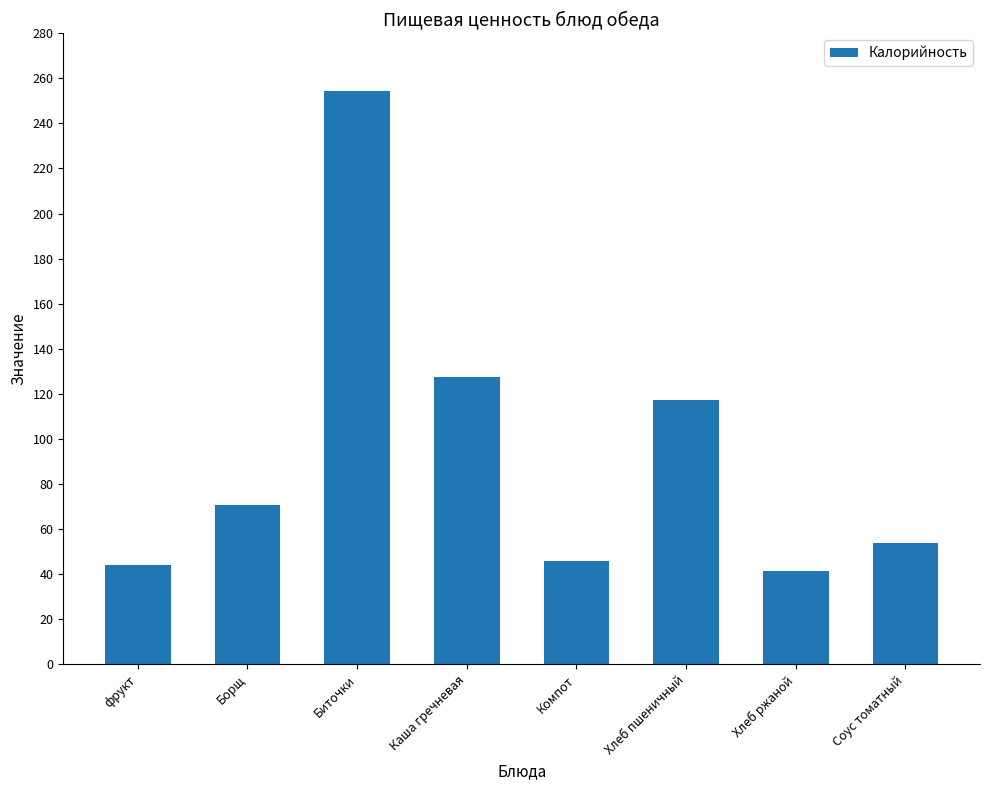

Which has a higher value, Каша гречневая or фрукт?

Каша гречневая